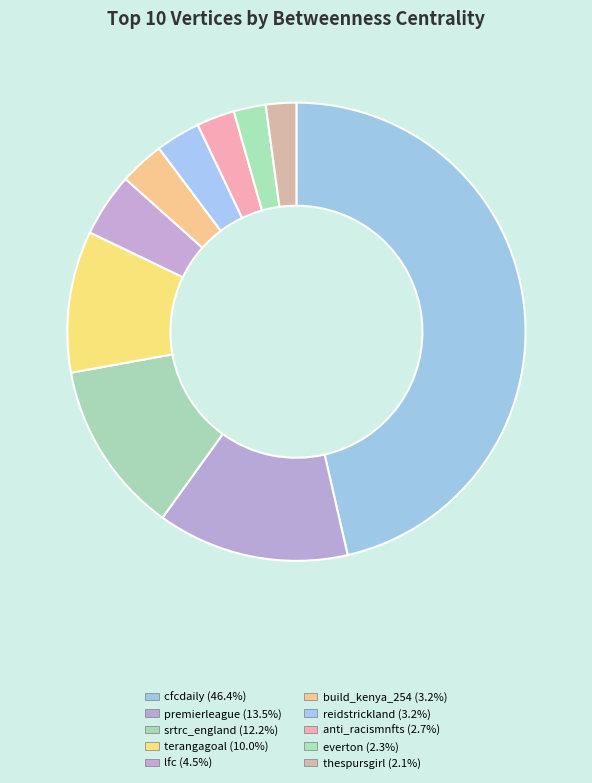

To the nearest percent, what portion does cfcdaily represent?

46%